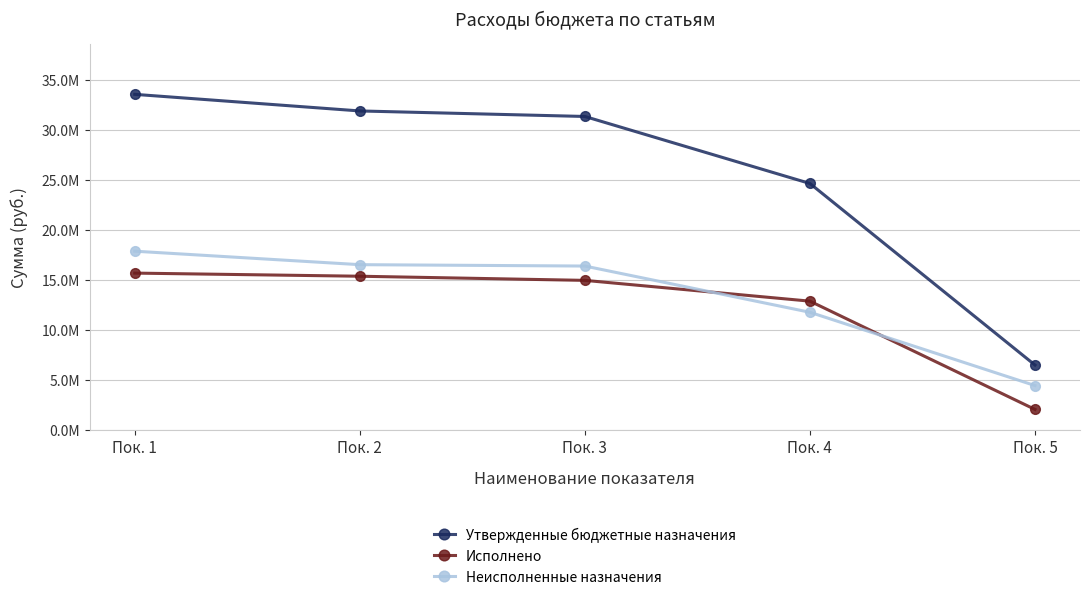

What are all the series names shown in the legend?

Утвержденные бюджетные назначения, Исполнено, Неисполненные назначения